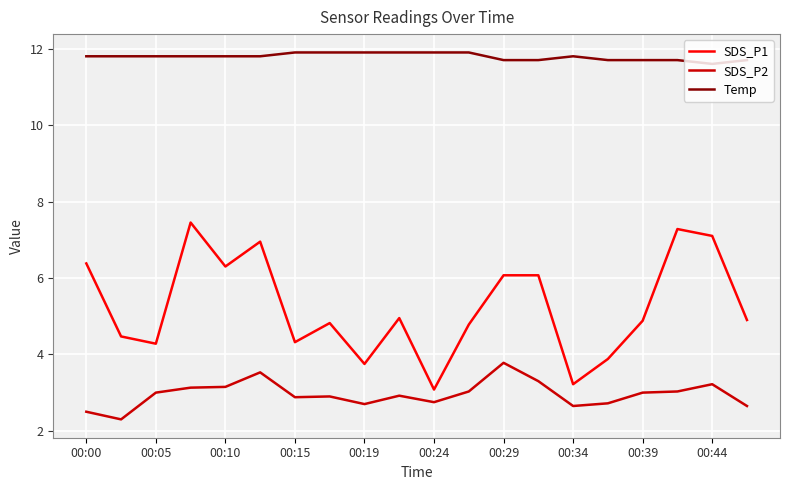

List the series in order of their overall mean, lowest first.

SDS_P2, SDS_P1, Temp